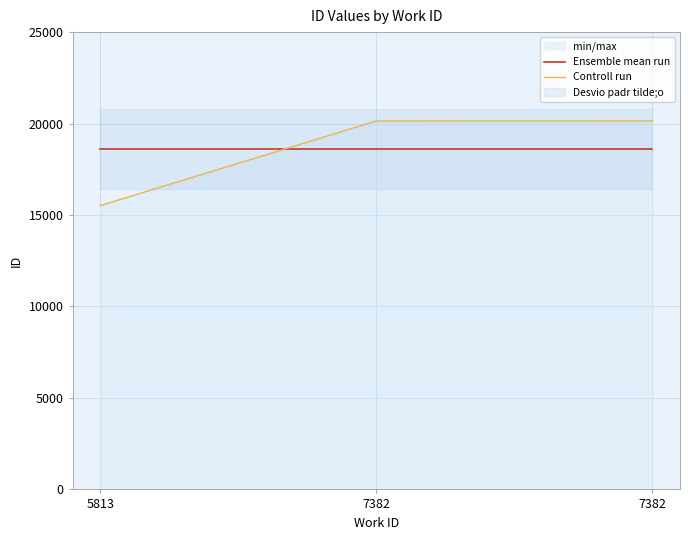

What is the sum of the Ensemble mean run values at 7382 and 7382?

37200.7